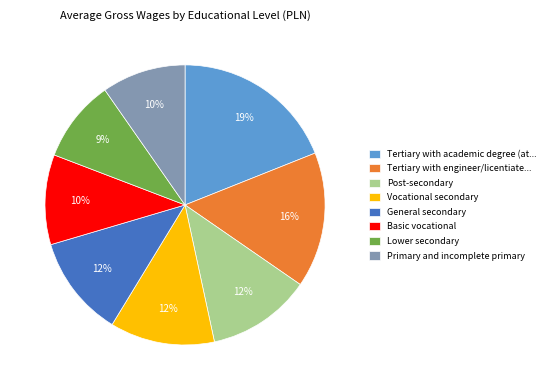

Which category has the biggest portion of the pie?

Tertiary with academic degree (at...